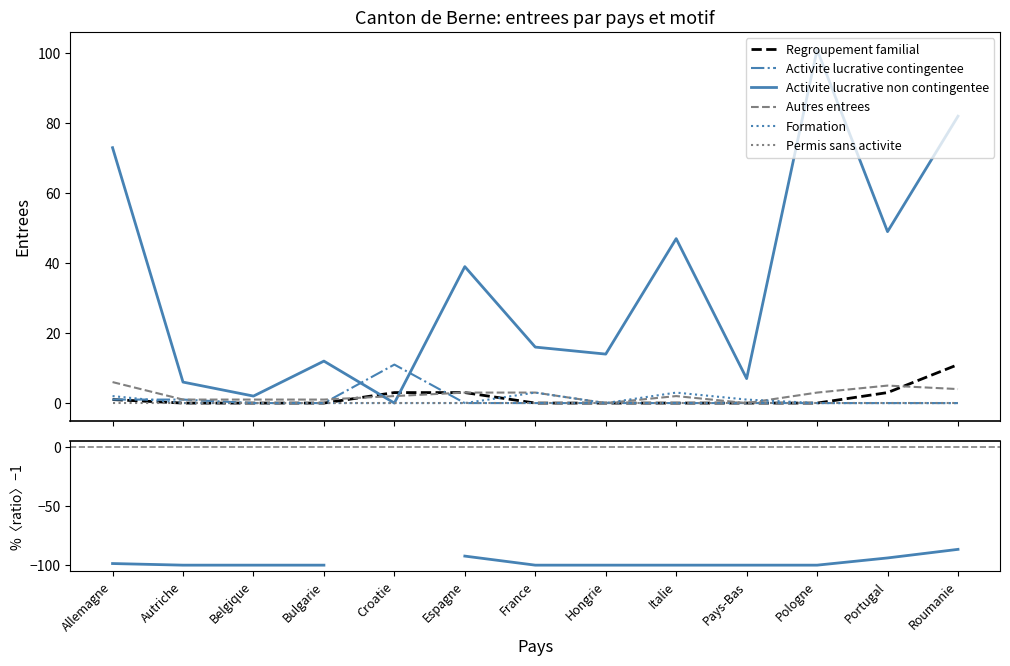

Does the chart display data point markers on the line(s)?

No